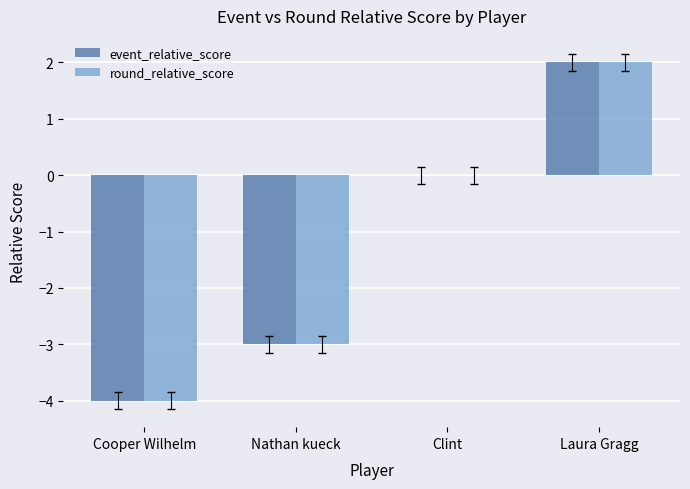

The round_relative_score series shows -3 at Nathan kueck. True or false?

True